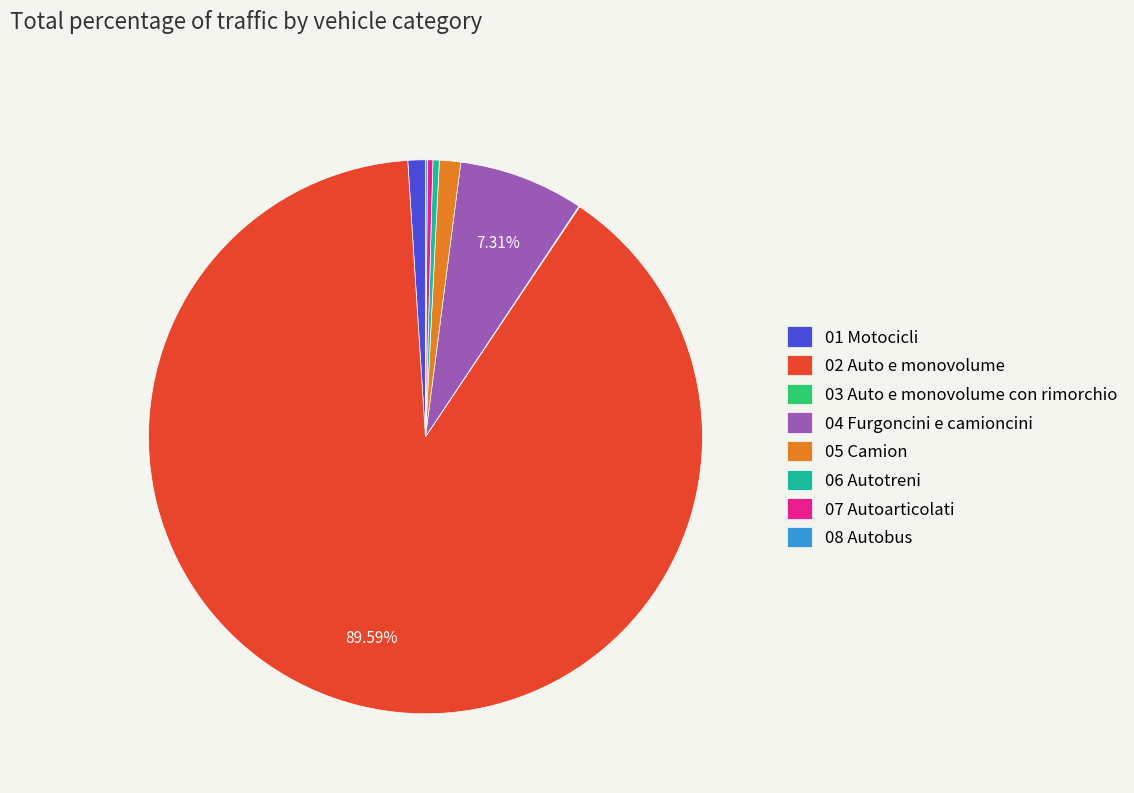

Is 02 Auto e monovolume the majority of the pie?

Yes